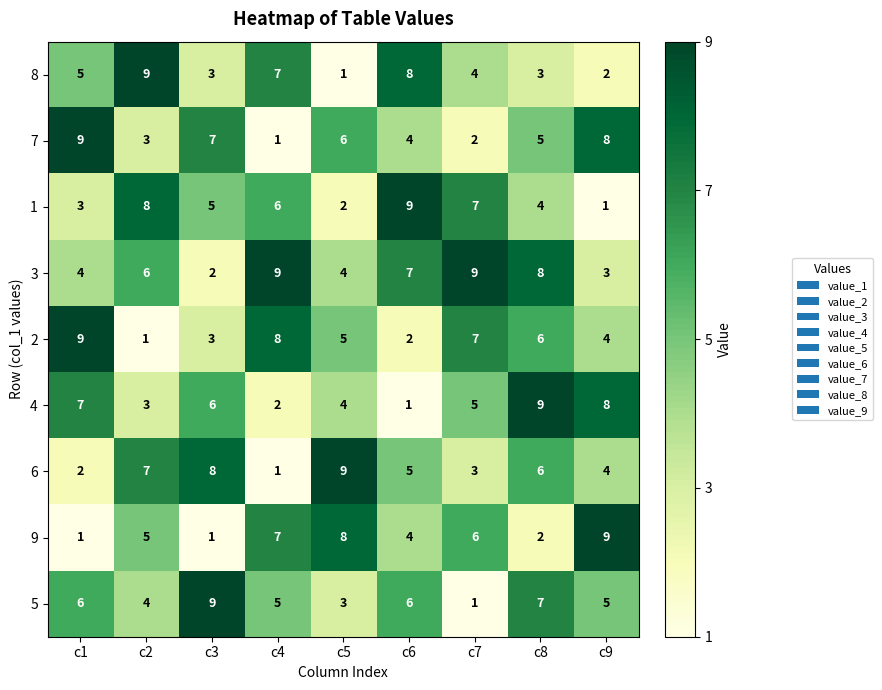

What is the maximum value for 2?

9